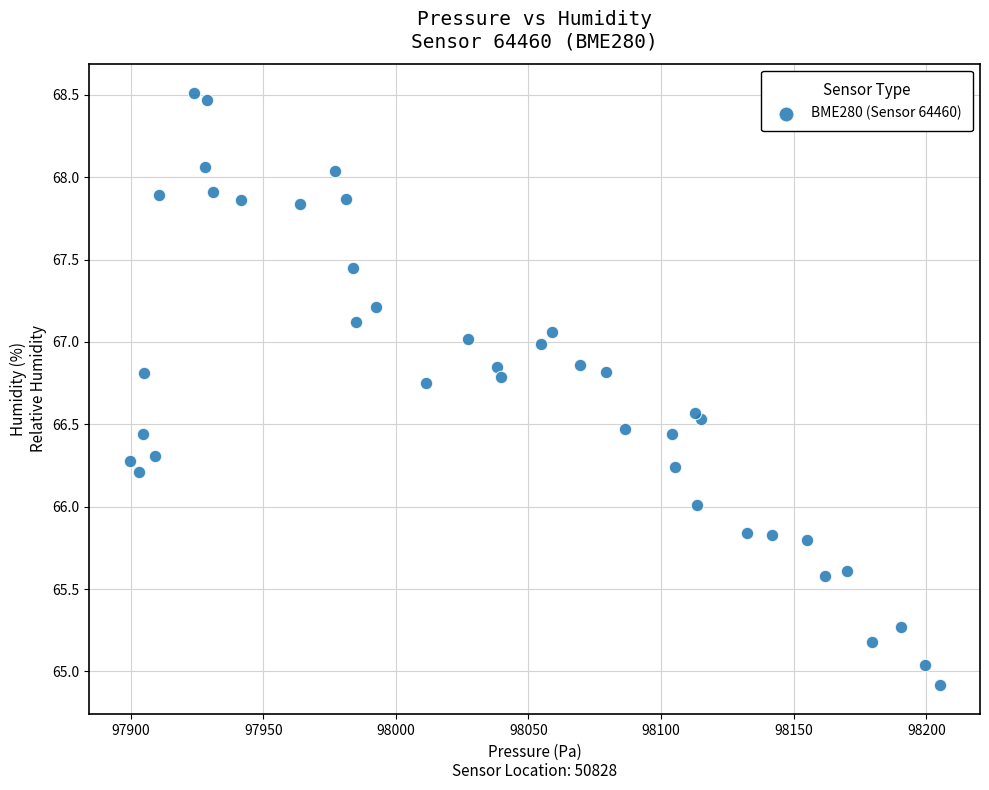

What is the range of Y values (max minus min)?

3.6